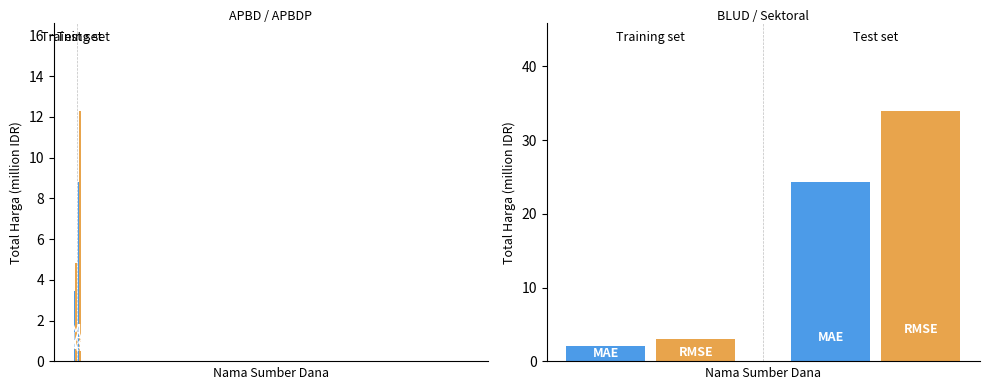

Are the bars horizontal?

No